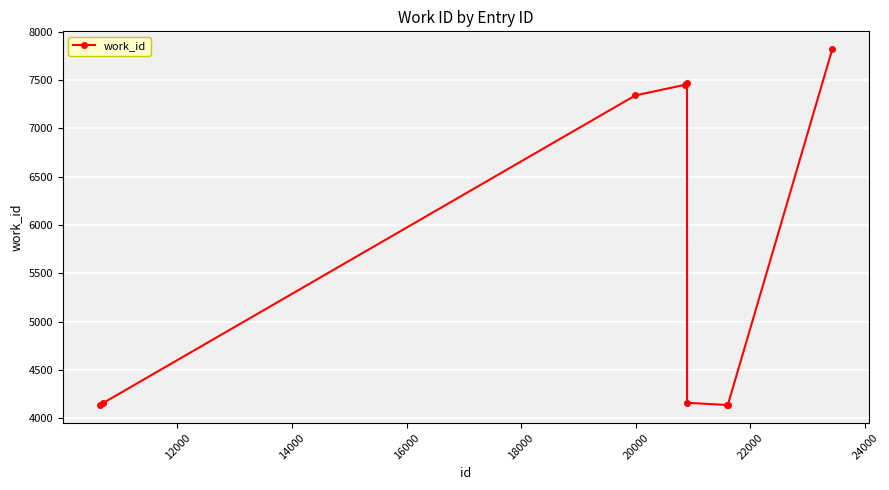

What is the sum of all values?

58272